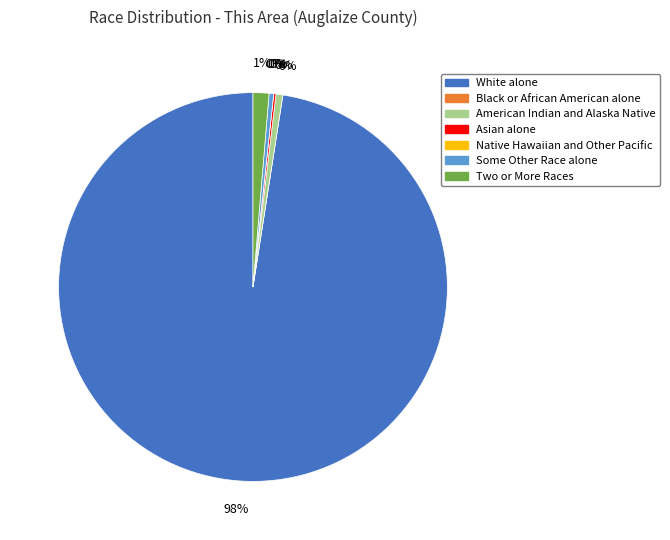

What percentage is the Two or More Races slice, to the nearest percent?

1%